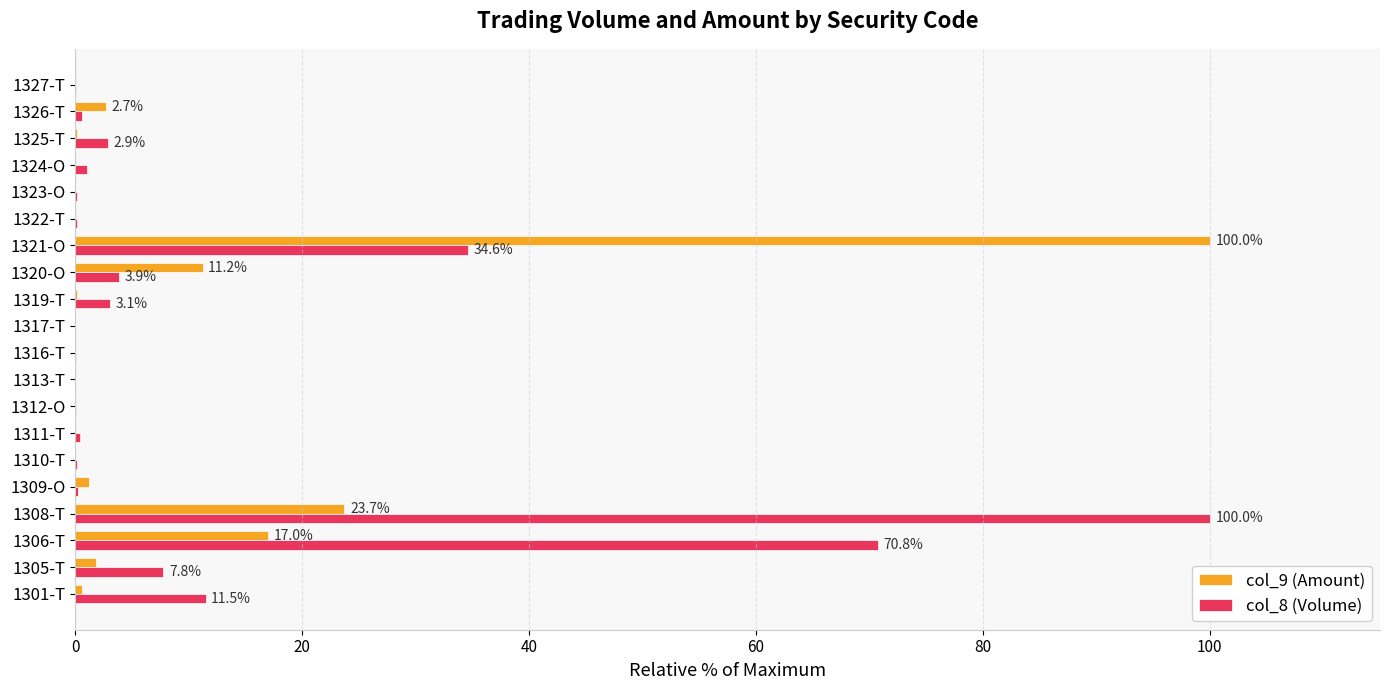

True or false: col_9 (Amount) has a value of 0.0 at 1323-O.

True